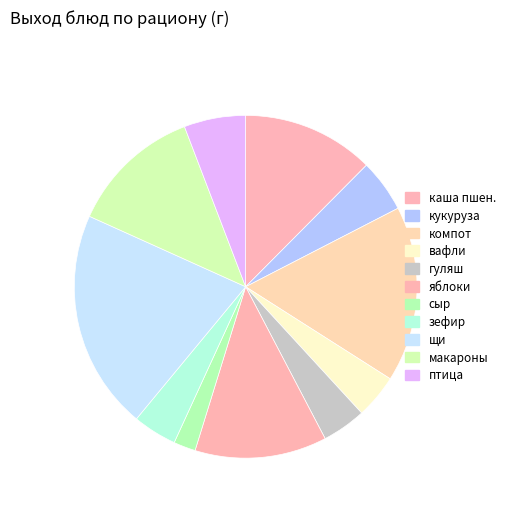

To the nearest percent, what is the average slice percentage?

9%